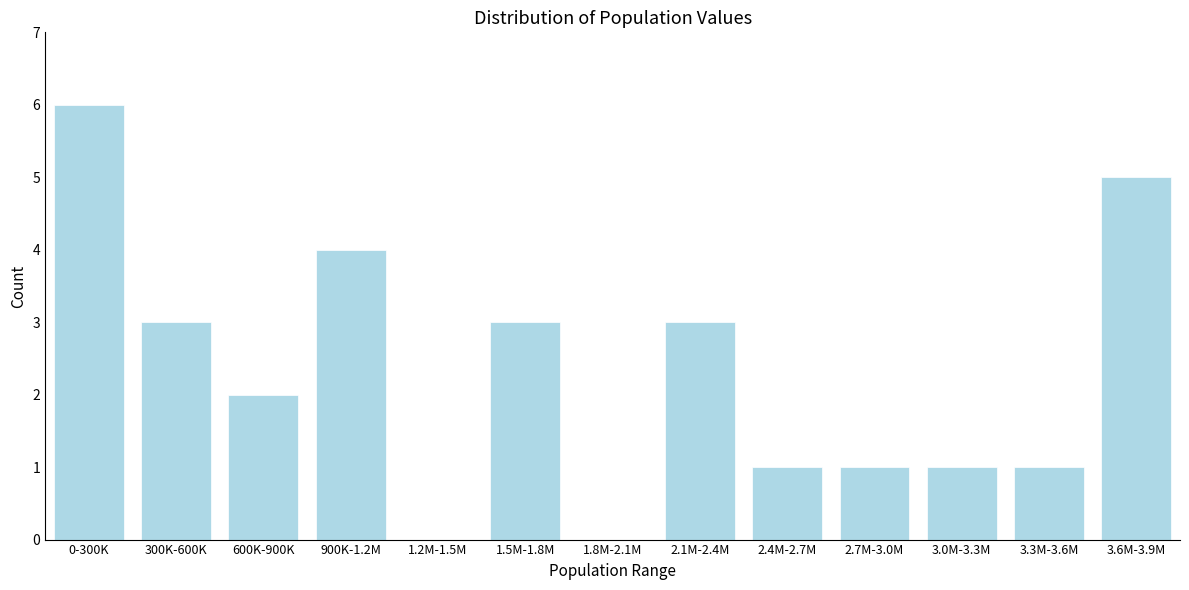

Reading right to left, transcribe all the data shown in this chart.

3.6M-3.9M=5	3.3M-3.6M=1	3.0M-3.3M=1	2.7M-3.0M=1	2.4M-2.7M=1	2.1M-2.4M=3	1.8M-2.1M=0	1.5M-1.8M=3	1.2M-1.5M=0	900K-1.2M=4	600K-900K=2	300K-600K=3	0-300K=6